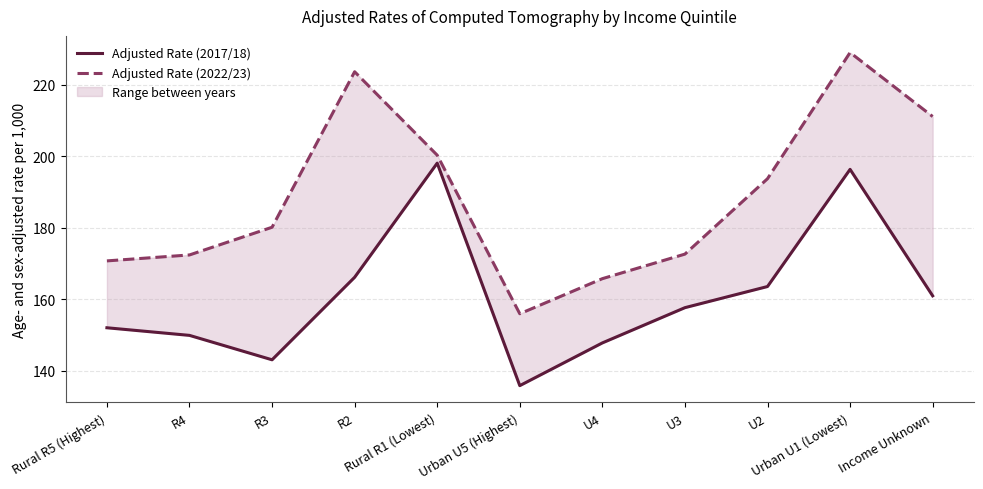

Where does the Adjusted Rate (2022/23) series first go above 180?

R3